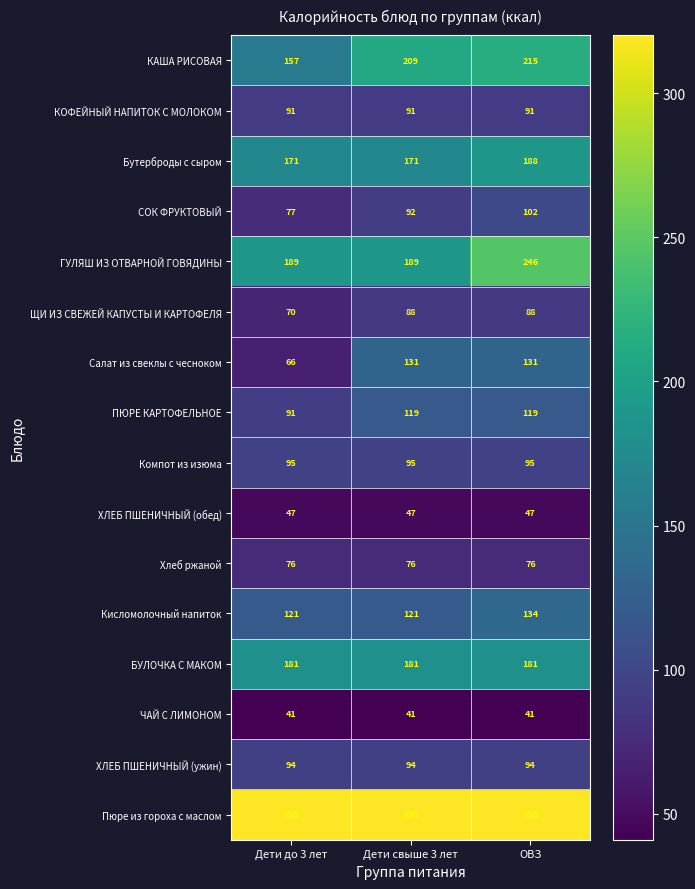

True or false: ЩИ ИЗ СВЕЖЕЙ КАПУСТЫ И КАРТОФЕЛЯ has a value of 15 at Дети до 3 лет.

False